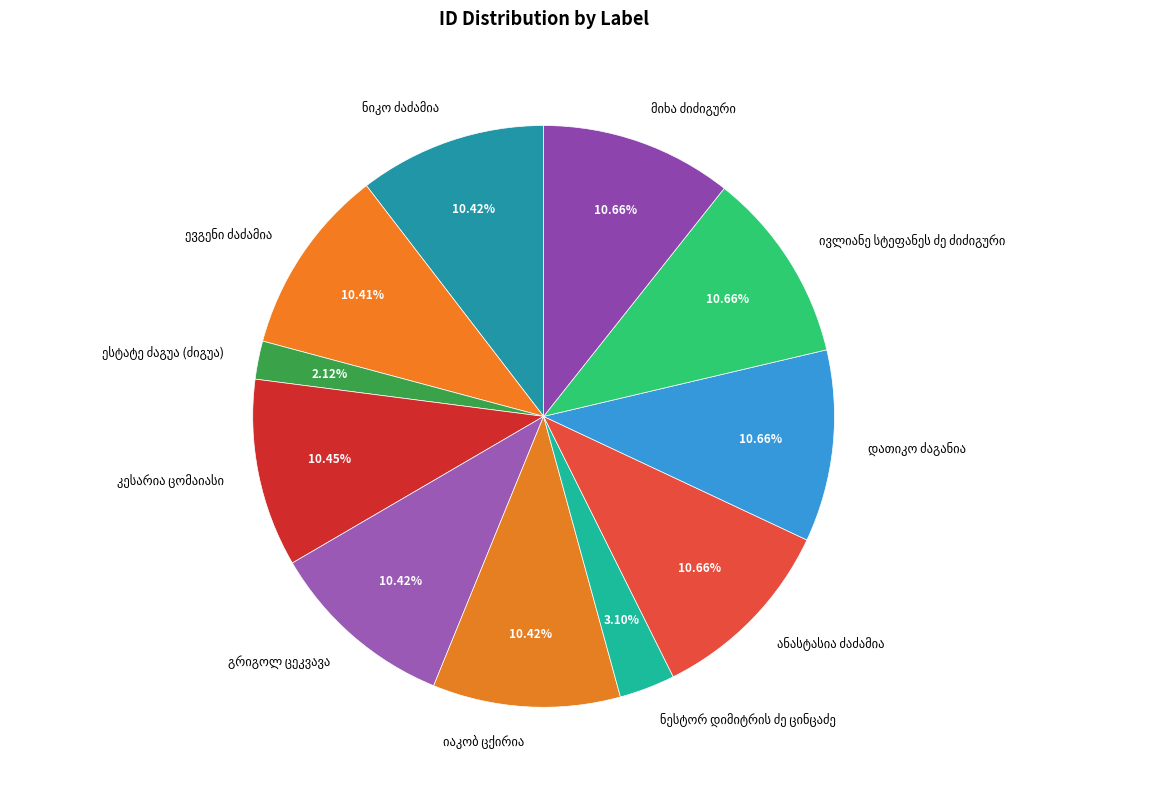

Does any single category account for the majority?

No